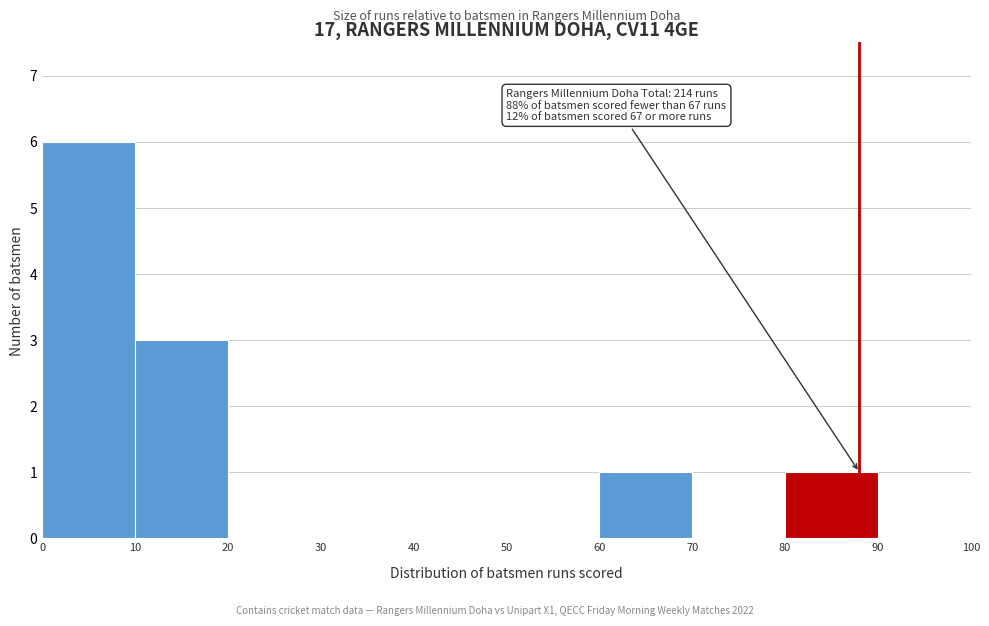

Over which range of the x-axis is the bar tallest?

0 to 10